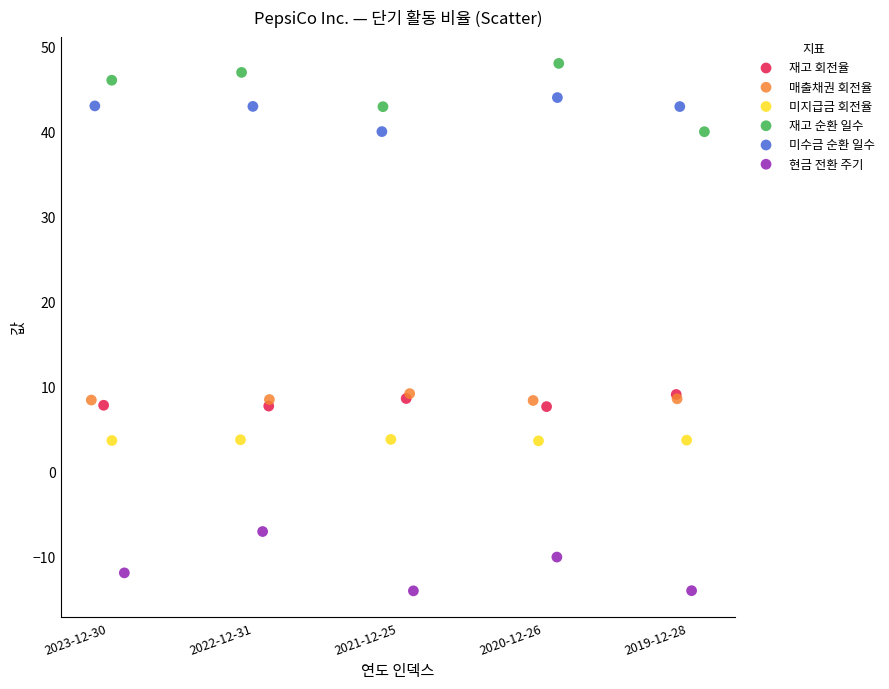

Which series reaches the maximum Y coordinate?

재고 순환 일수